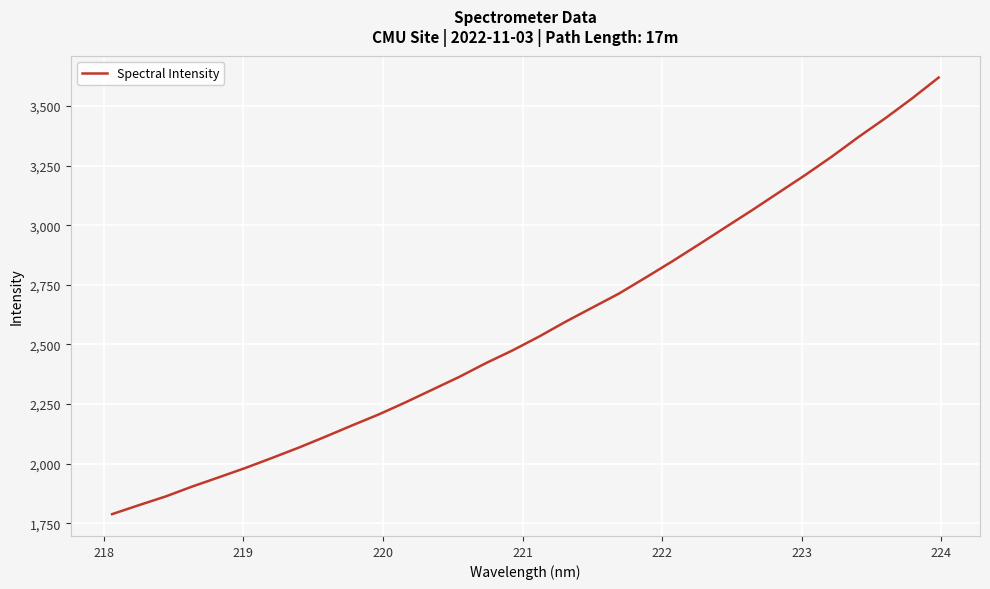

What is the sum of all values?

82414.4